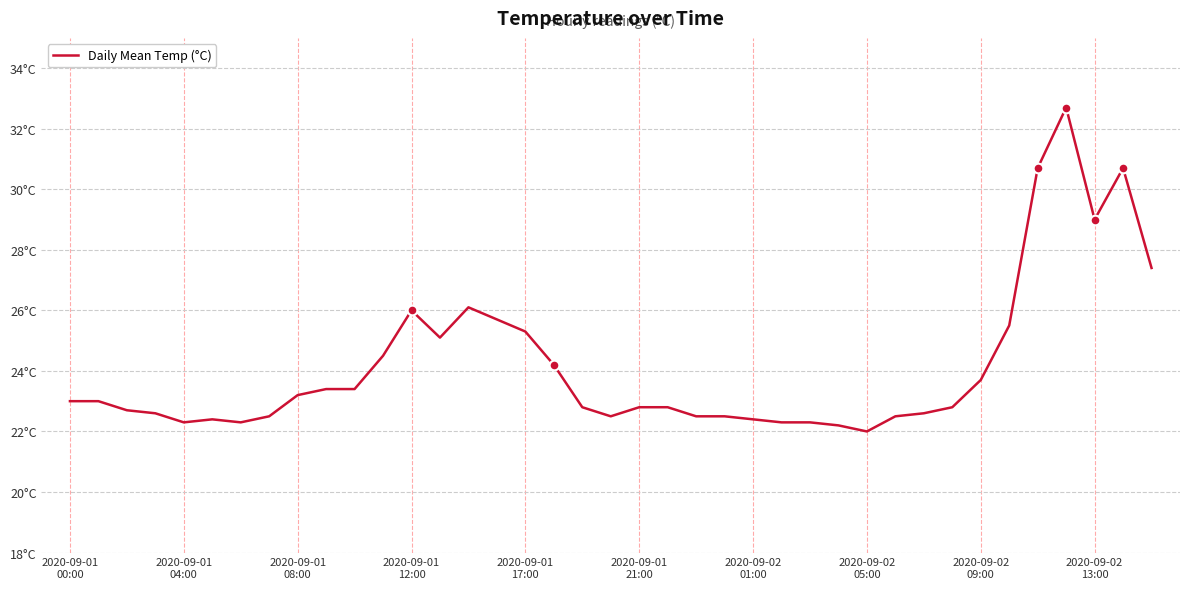

Does the chart display data point markers on the line(s)?

No